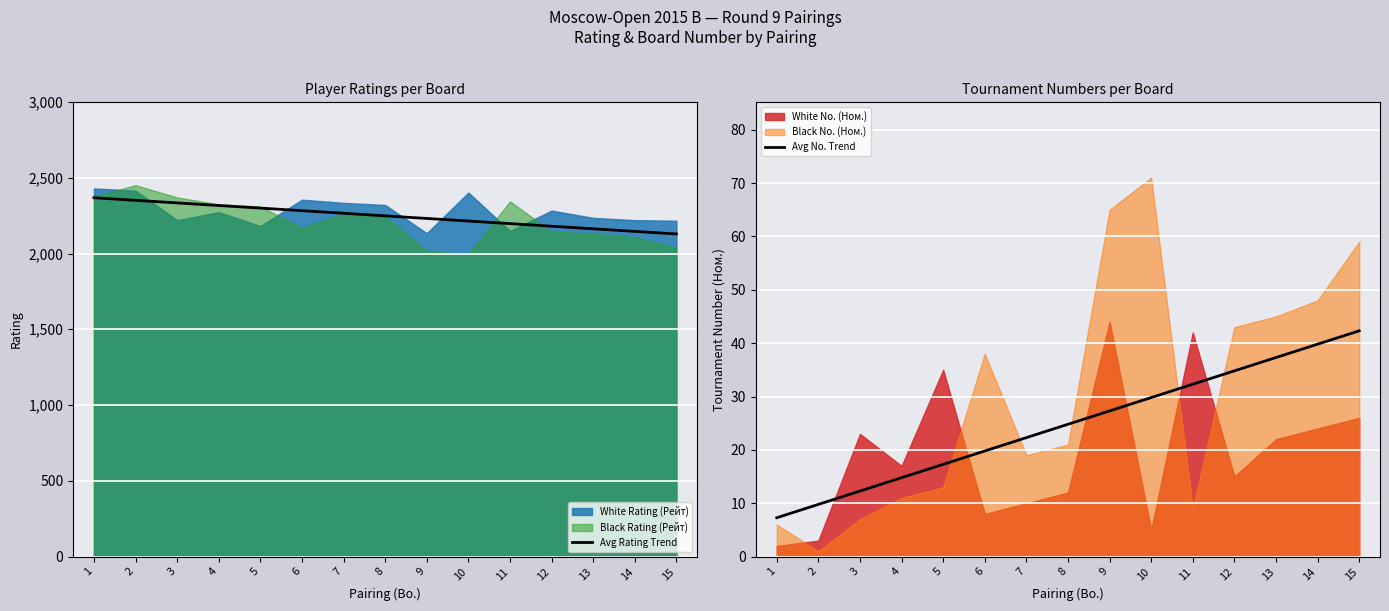

True or false: Avg No. Trend has a value of 29.8 at 10.

True